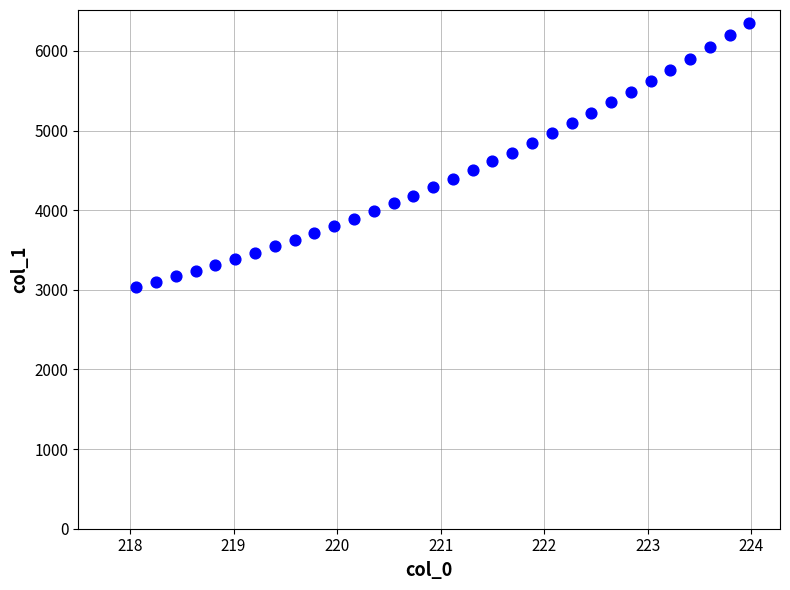

What is the range of X values (max minus min)?

5.9